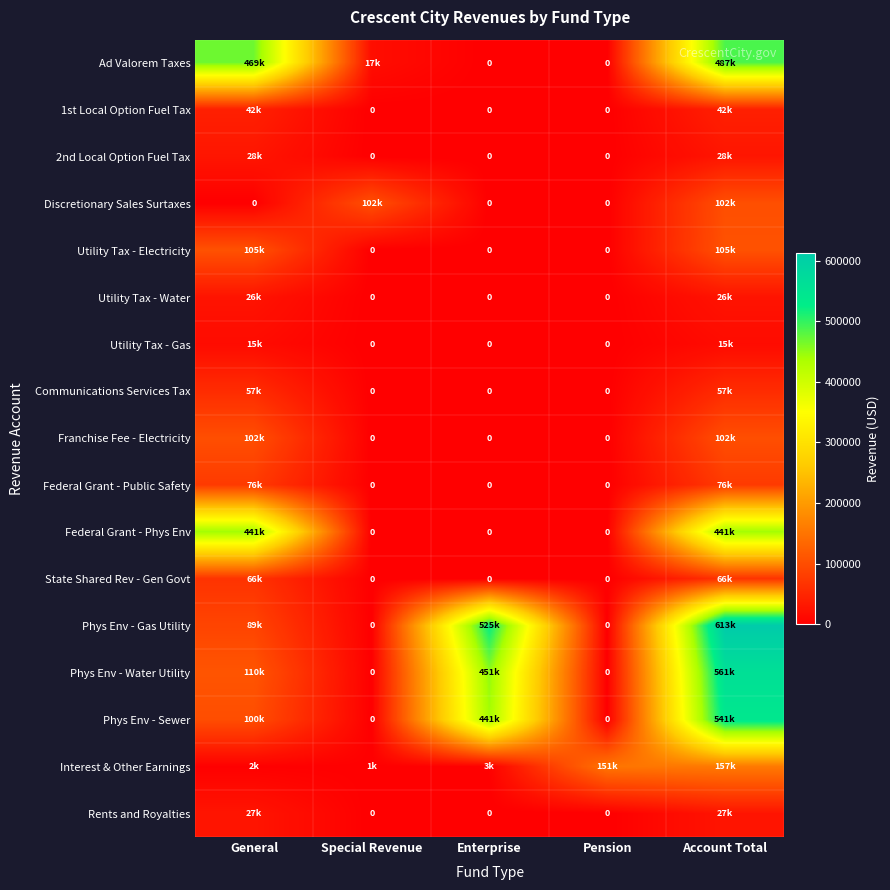

How many data points in Federal Grant - Phys Env are above 0?

2